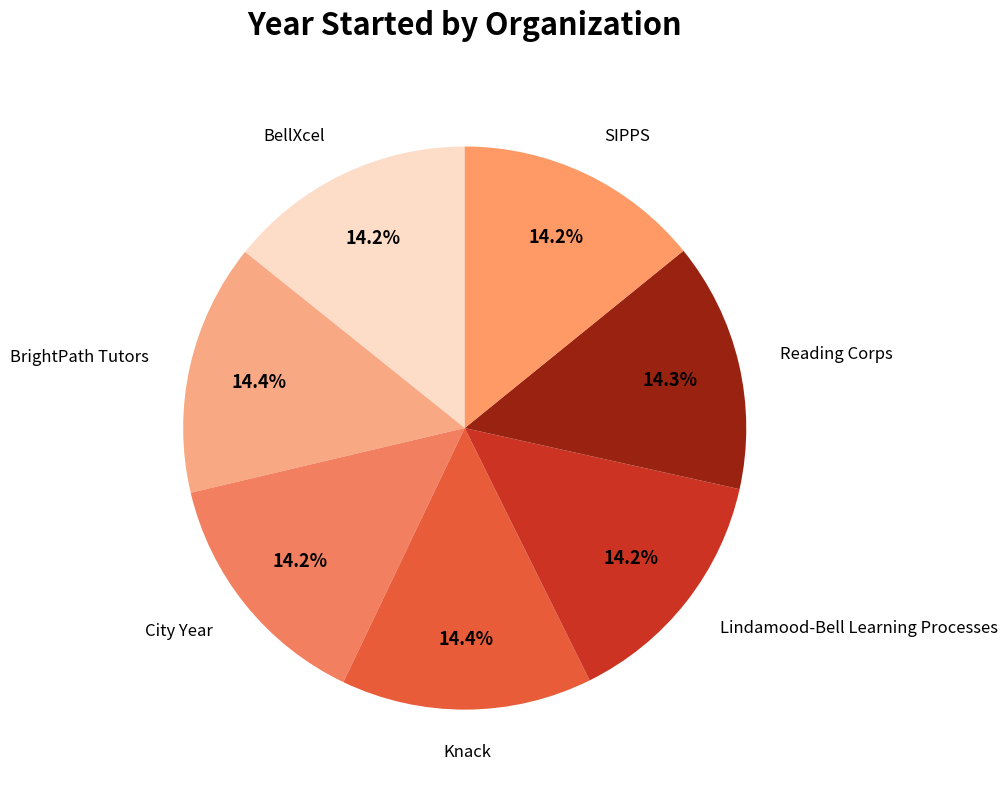

Count the number of slices in the pie.

7